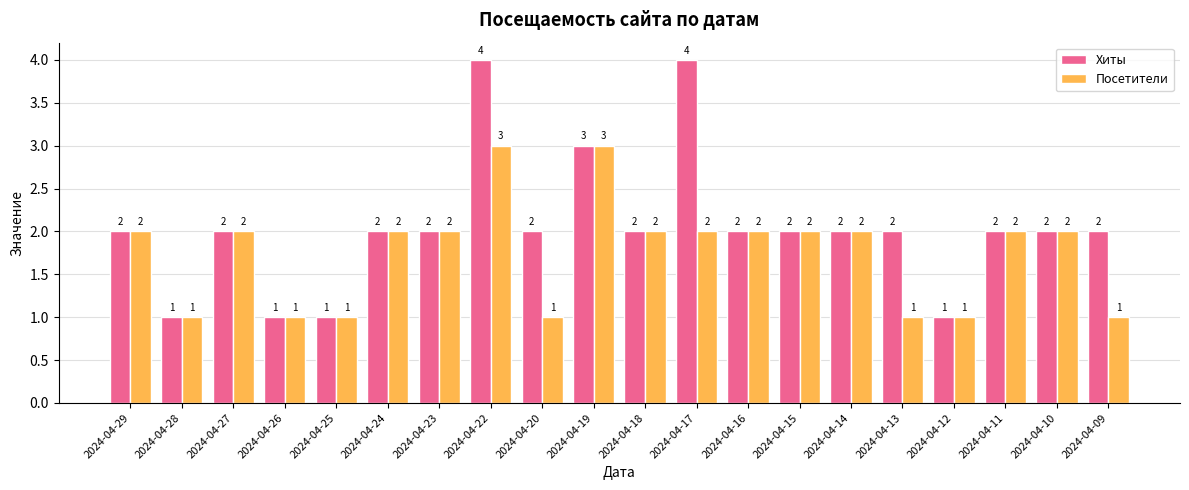

What is the sum of all Посетители values?

35